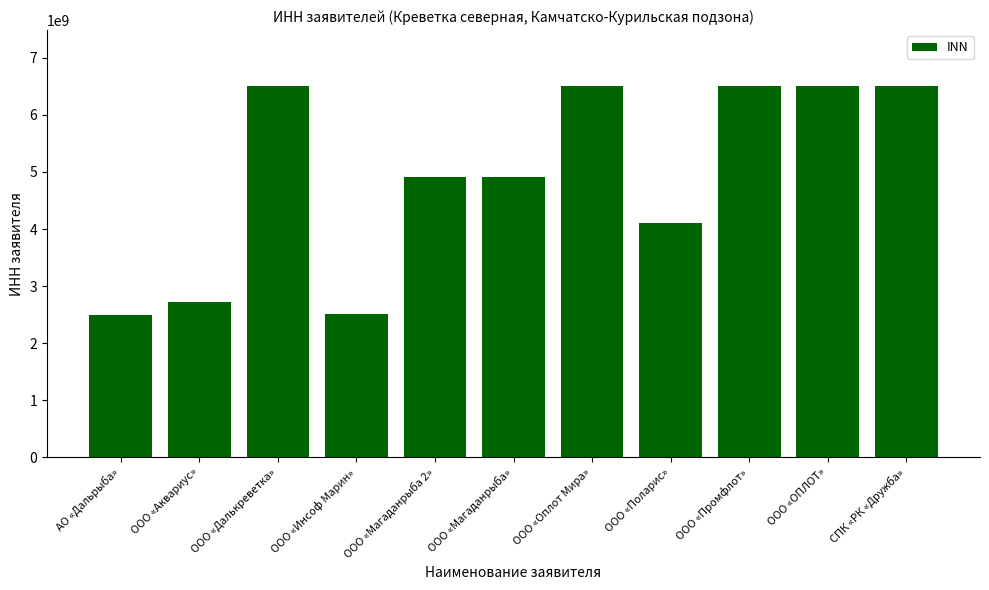

Approximately how many times larger is the value at ООО «Магаданрыба 2» compared to ООО «ОПЛОТ»?

0.8